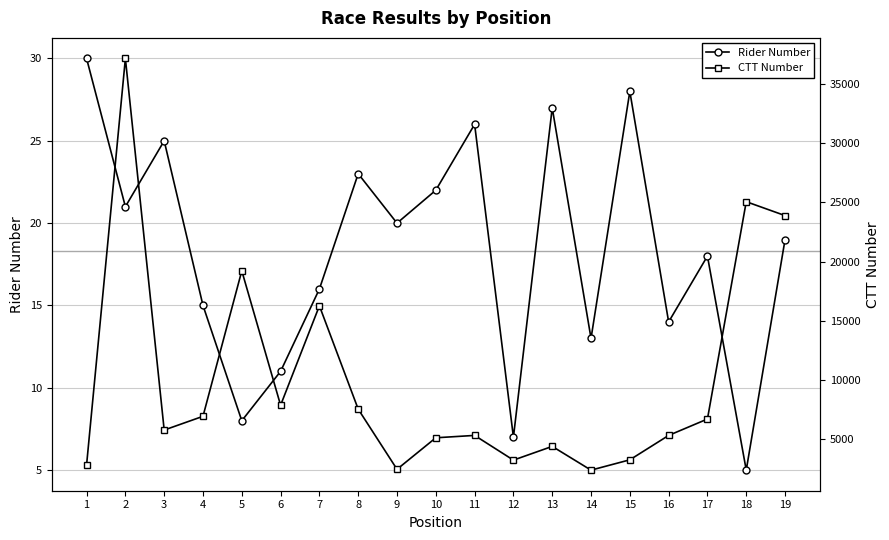

What is the value of the Rider Number point at the 12th from the left?

7